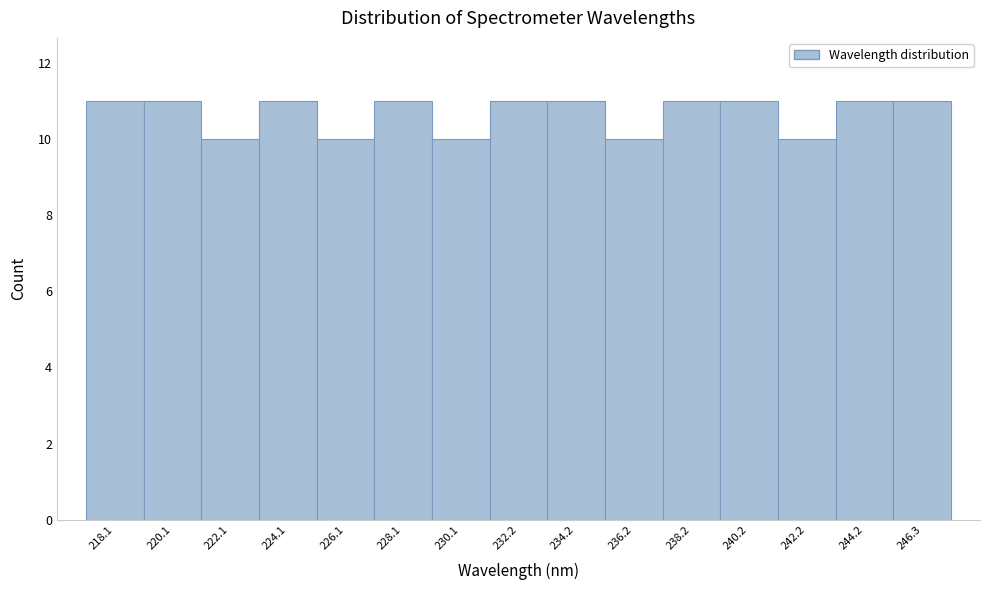

Reading left to right, transcribe all the data shown in this chart.

218.1=11	220.1=11	222.1=10	224.1=11	226.1=10	228.1=11	230.1=10	232.2=11	234.2=11	236.2=10	238.2=11	240.2=11	242.2=10	244.2=11	246.3=11